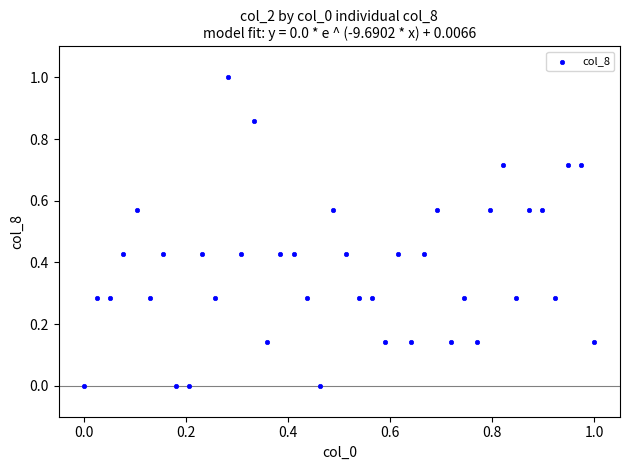

What is the range of X values (max minus min)?

1.0